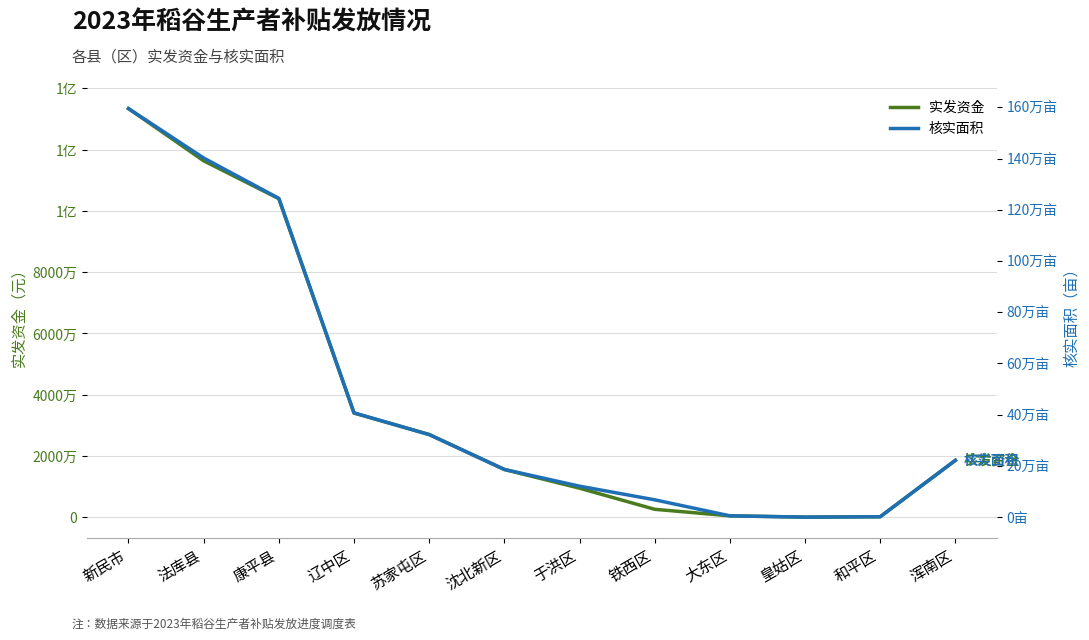

True or false: 核实面积 and 实发资金 intersect in this chart.

False